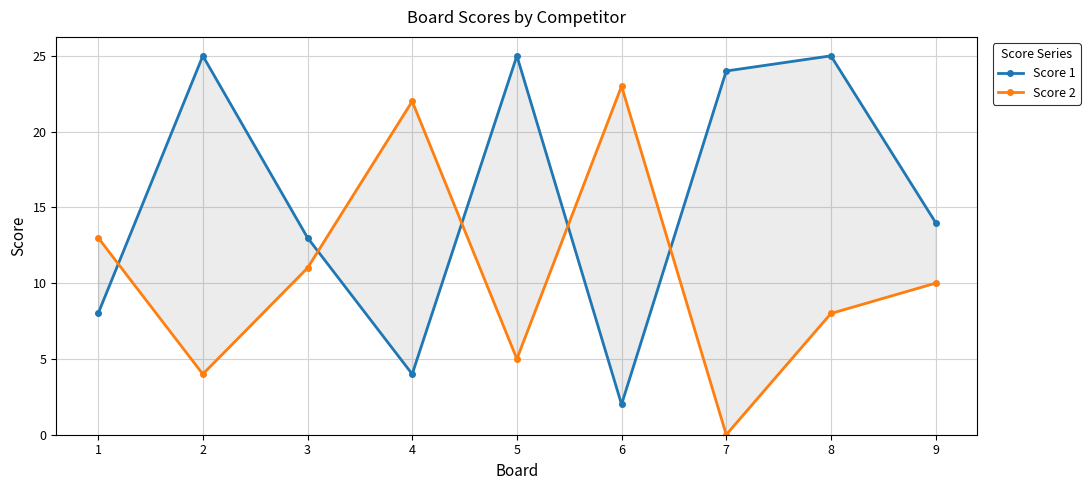

Does the chart have visible grid lines?

Yes